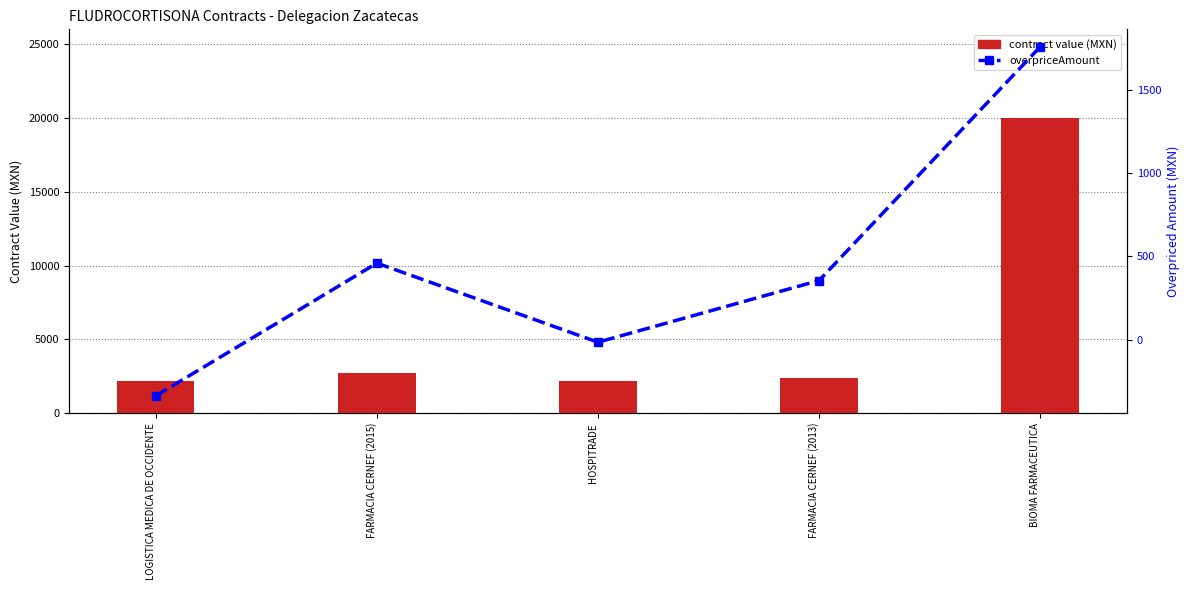

True or false: contract value (MXN) has a value of 8253.2 at BIOMA FARMACEUTICA.

False